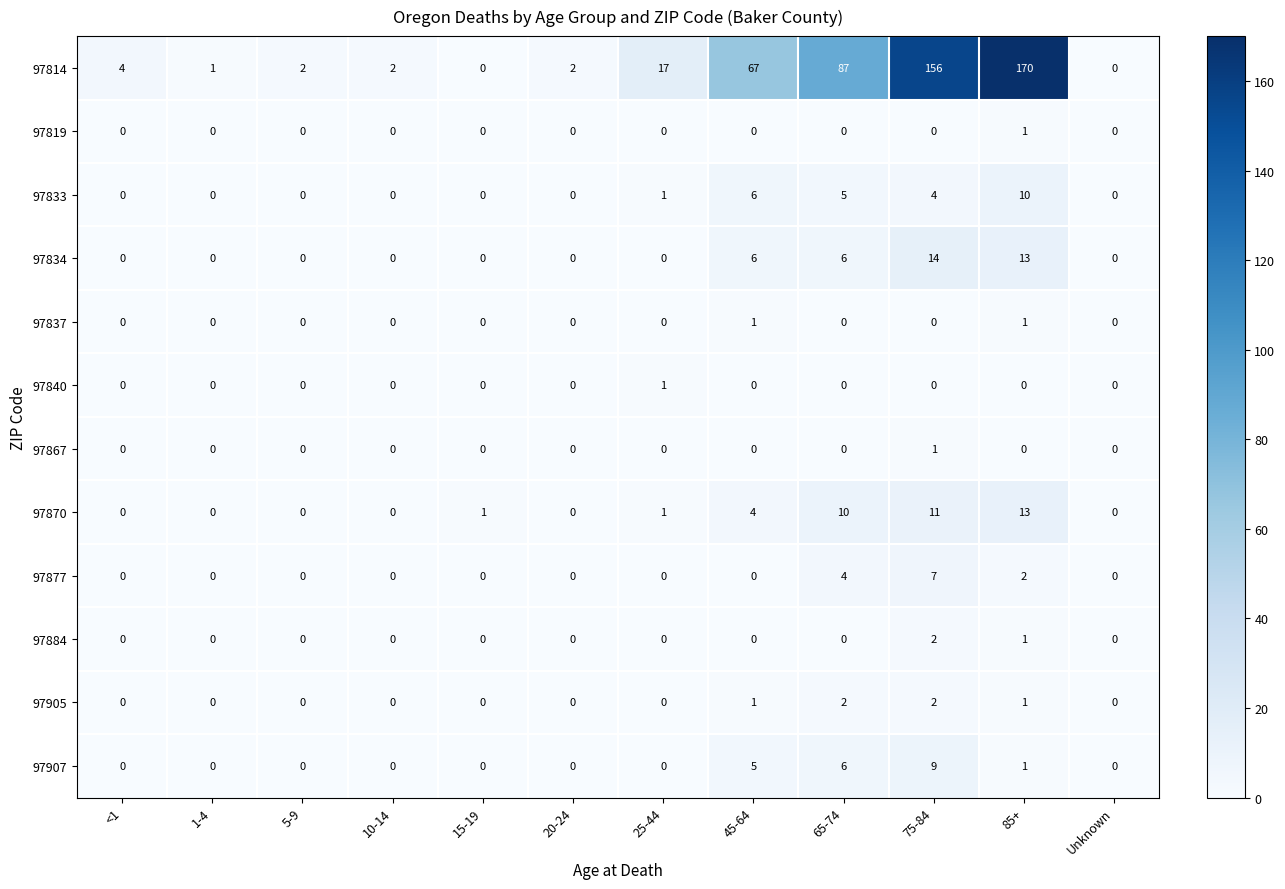

What is the difference between the 97907 values at 45-64 and <1?

5